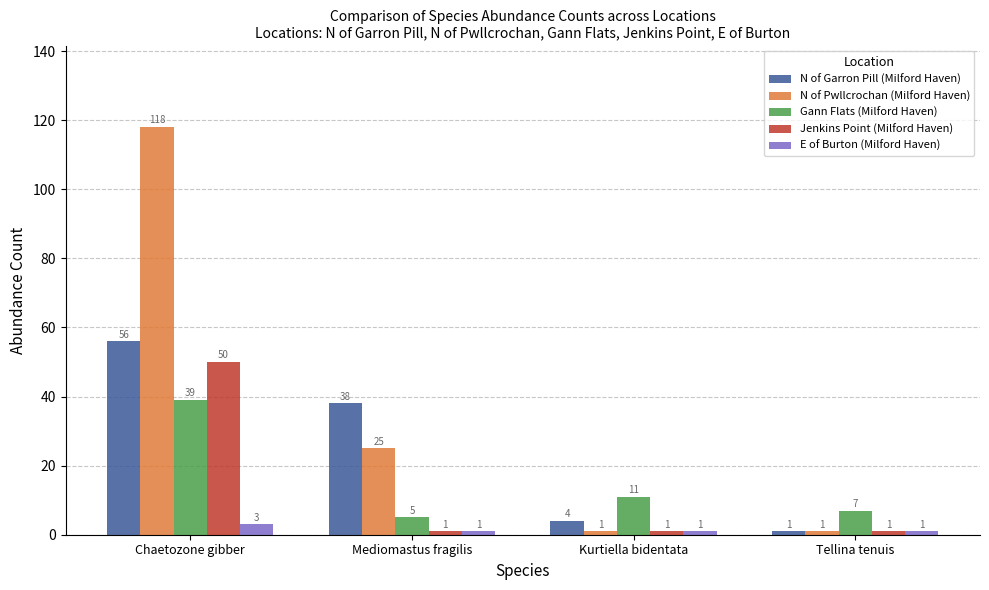

Which series changed the most between Kurtiella bidentata and Tellina tenuis?

Gann Flats (Milford Haven)